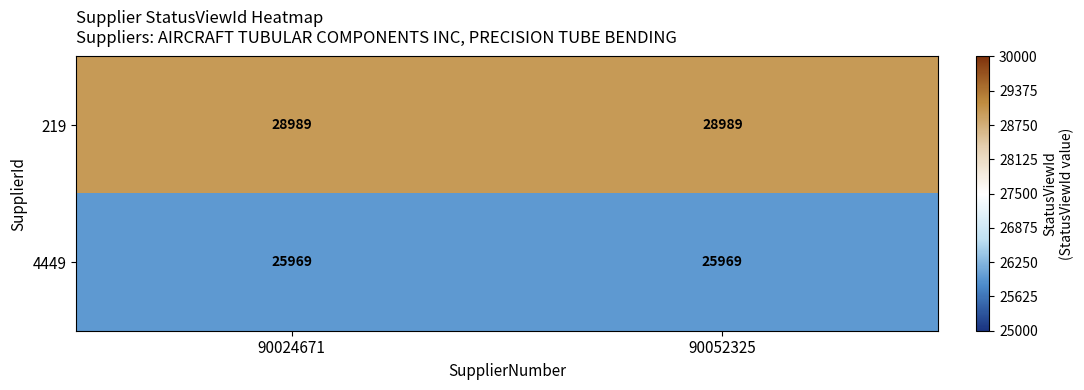

Reading left to right, transcribe all the data shown in this chart.

219: 90024671=28989	90052325=28989
4449: 90024671=25969	90052325=25969